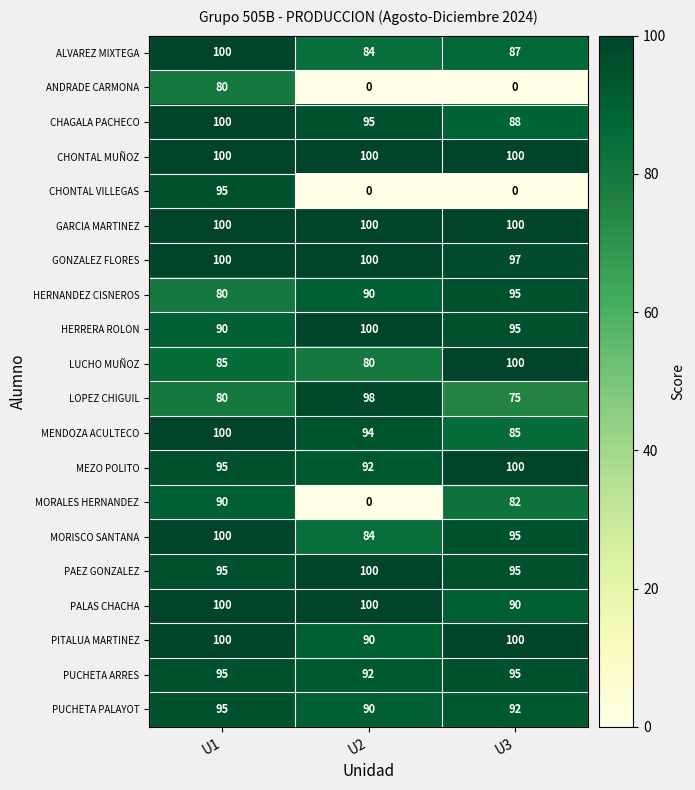

Rank the categories by MORISCO SANTANA value from highest to lowest.

U1, U3, U2